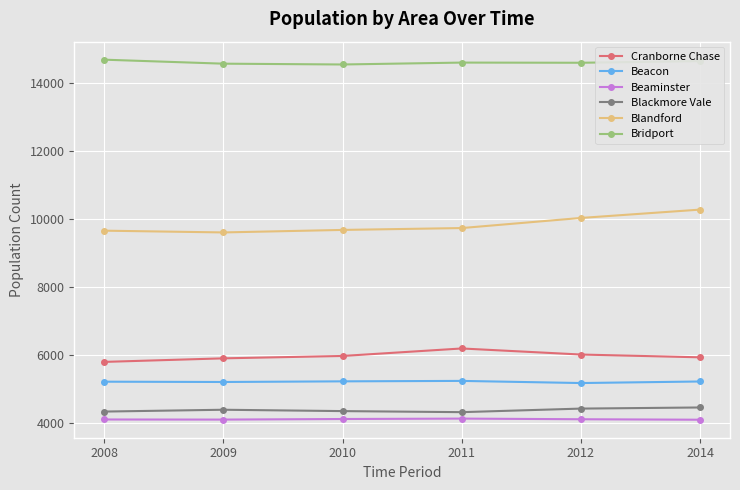

Which series changed the most between 2009 and 2012?

Blandford